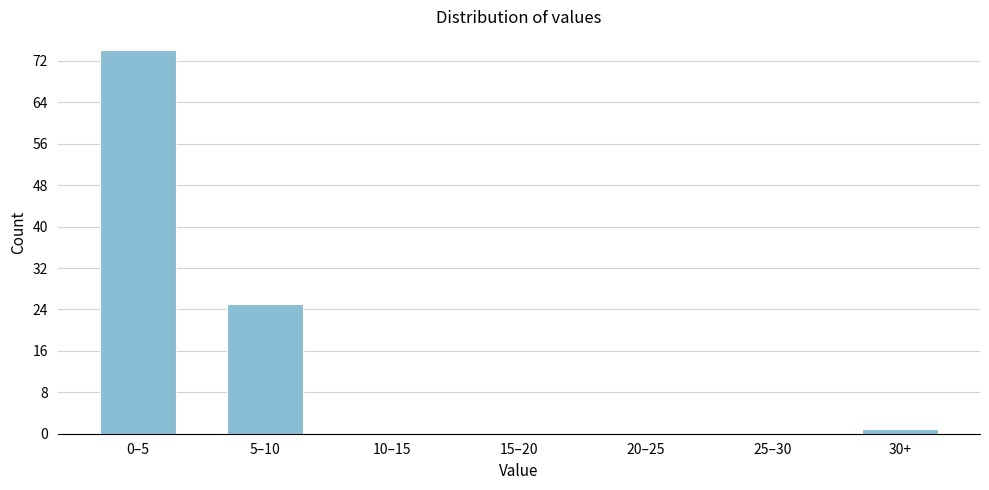

Reading left to right, what are all the values shown in this chart?

0–5=74	5–10=25	10–15=0	15–20=0	20–25=0	25–30=0	30+=1